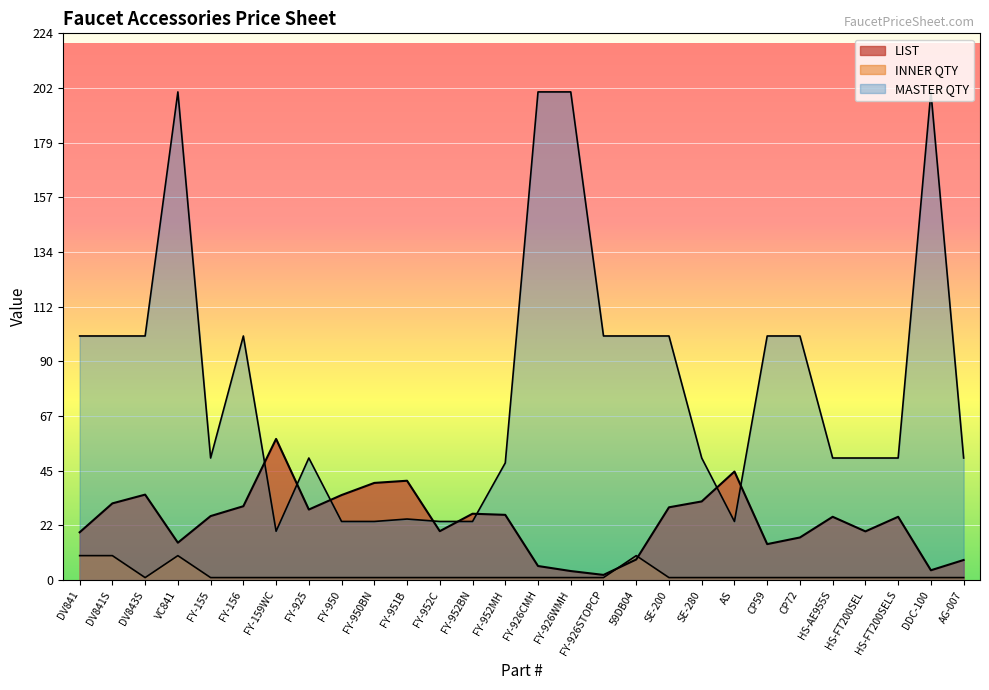

Reading left to right, list all the values displayed in this chart.

LIST: DV841=19.6	DV841S=31.4	DV843S=35.0	VC841=15.3	FY-155=26.2	FY-156=30.3	FY-159WC=57.8	FY-925=28.9	FY-950=34.8	FY-950BN=39.8	FY-951B=40.7	FY-952C=20.0	FY-952BN=27.2	FY-952MH=26.7	FY-926CMH=5.8	FY-926WMH=3.7	FY-926STOPCP=2.1	59DB04=8.4	SE-200=29.8	SE-280=32.2	AS=44.5	CP59=14.7	CP72=17.4	HS-AE955S=25.9	HS-FT200SEL=19.9	HS-FT200SELS=25.9	DDC-100=4.0	AG-007=8.2
INNER QTY: DV841=10.0	DV841S=10.0	DV843S=1.0	VC841=10.0	FY-155=1.0	FY-156=1.0	FY-159WC=1.0	FY-925=1.0	FY-950=1.0	FY-950BN=1.0	FY-951B=1.0	FY-952C=1.0	FY-952BN=1.0	FY-952MH=1.0	FY-926CMH=1.0	FY-926WMH=1.0	FY-926STOPCP=1.0	59DB04=10.0	SE-200=1.0	SE-280=1.0	AS=1.0	CP59=1.0	CP72=1.0	HS-AE955S=1.0	HS-FT200SEL=1.0	HS-FT200SELS=1.0	DDC-100=1.0	AG-007=1.0
MASTER QTY: DV841=100.0	DV841S=100.0	DV843S=100.0	VC841=200.0	FY-155=50.0	FY-156=100.0	FY-159WC=20.0	FY-925=50.0	FY-950=24.0	FY-950BN=24.0	FY-951B=25.0	FY-952C=24.0	FY-952BN=24.0	FY-952MH=48.0	FY-926CMH=200.0	FY-926WMH=200.0	FY-926STOPCP=100.0	59DB04=100.0	SE-200=100.0	SE-280=50.0	AS=24.0	CP59=100.0	CP72=100.0	HS-AE955S=50.0	HS-FT200SEL=50.0	HS-FT200SELS=50.0	DDC-100=200.0	AG-007=50.0